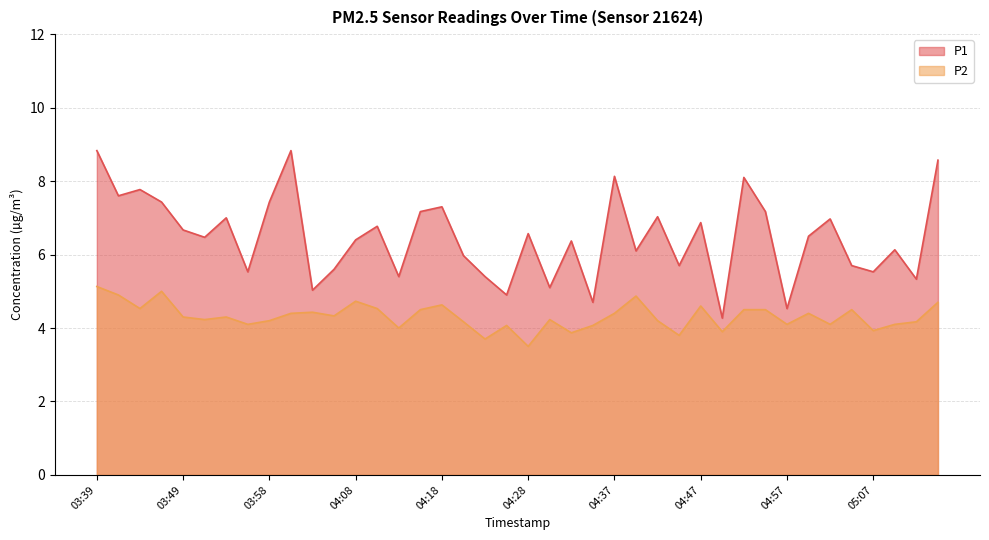

At which label is P2 closest to 4?

04:13